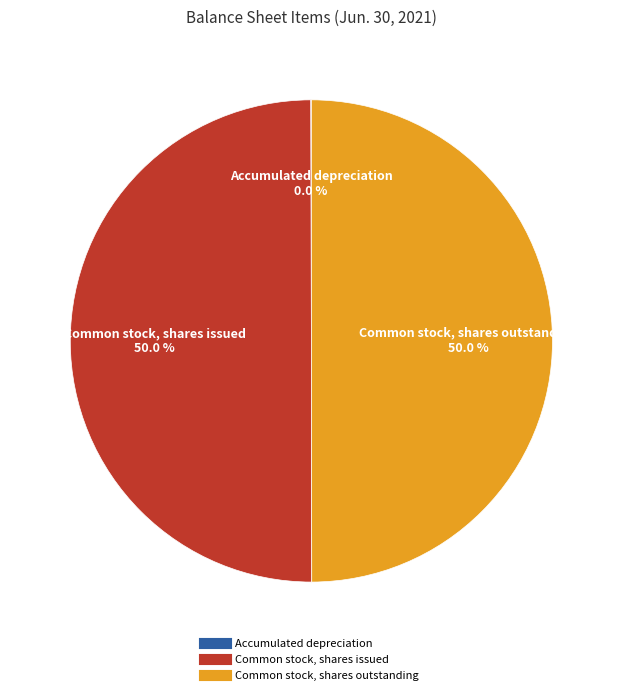

True or false: Common stock, shares issued accounts for 50% of the total.

True